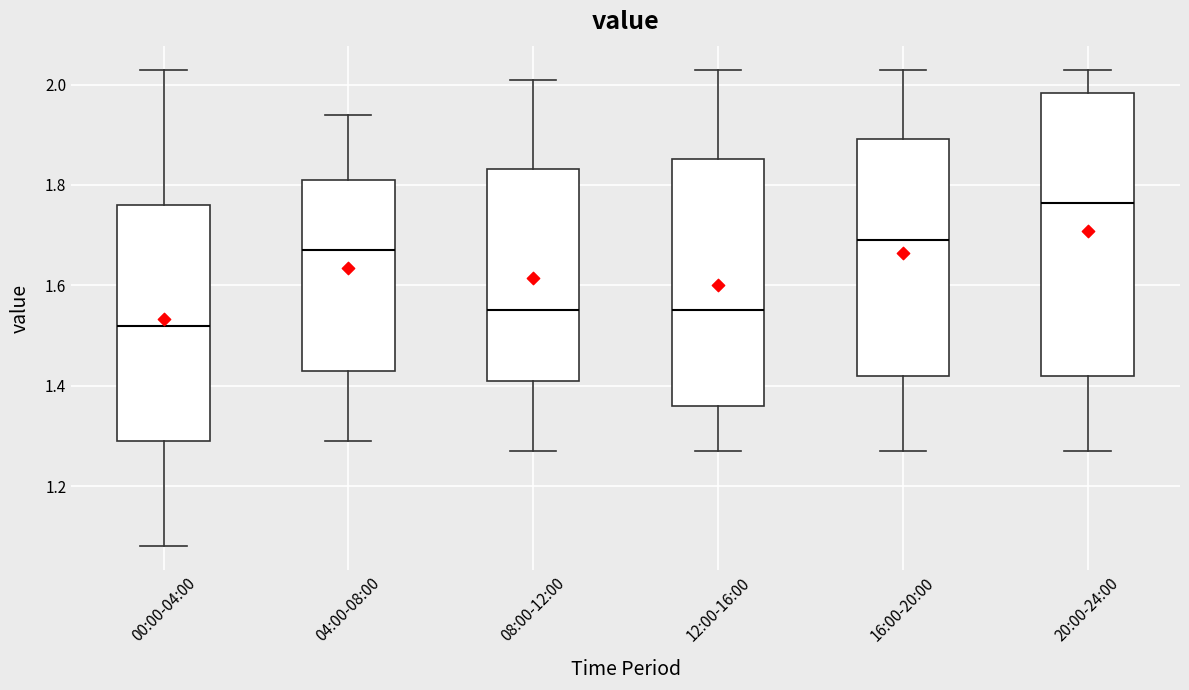

Reading left to right, read every box against the y-axis: the position of its median line, the range the box covers, and the ends of its whiskers. The values are not printed on the chart, so give them approximately, as read against the axis.

00:00-04:00: median 1.52, box 1.30 to 1.76, whiskers 1.08 to 2.04
04:00-08:00: median 1.68, box 1.44 to 1.82, whiskers 1.30 to 1.94
08:00-12:00: median 1.56, box 1.42 to 1.84, whiskers 1.28 to 2.02
12:00-16:00: median 1.56, box 1.36 to 1.86, whiskers 1.28 to 2.04
16:00-20:00: median 1.70, box 1.42 to 1.90, whiskers 1.28 to 2.04
20:00-24:00: median 1.76, box 1.42 to 1.98, whiskers 1.28 to 2.04